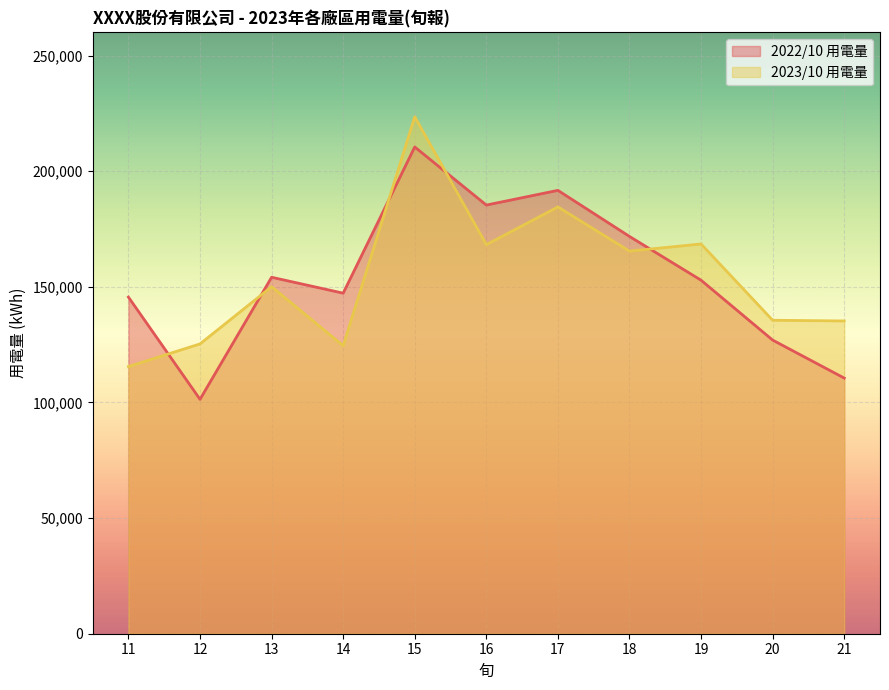

What are all the series names shown in the legend?

2022/10 用電量, 2023/10 用電量